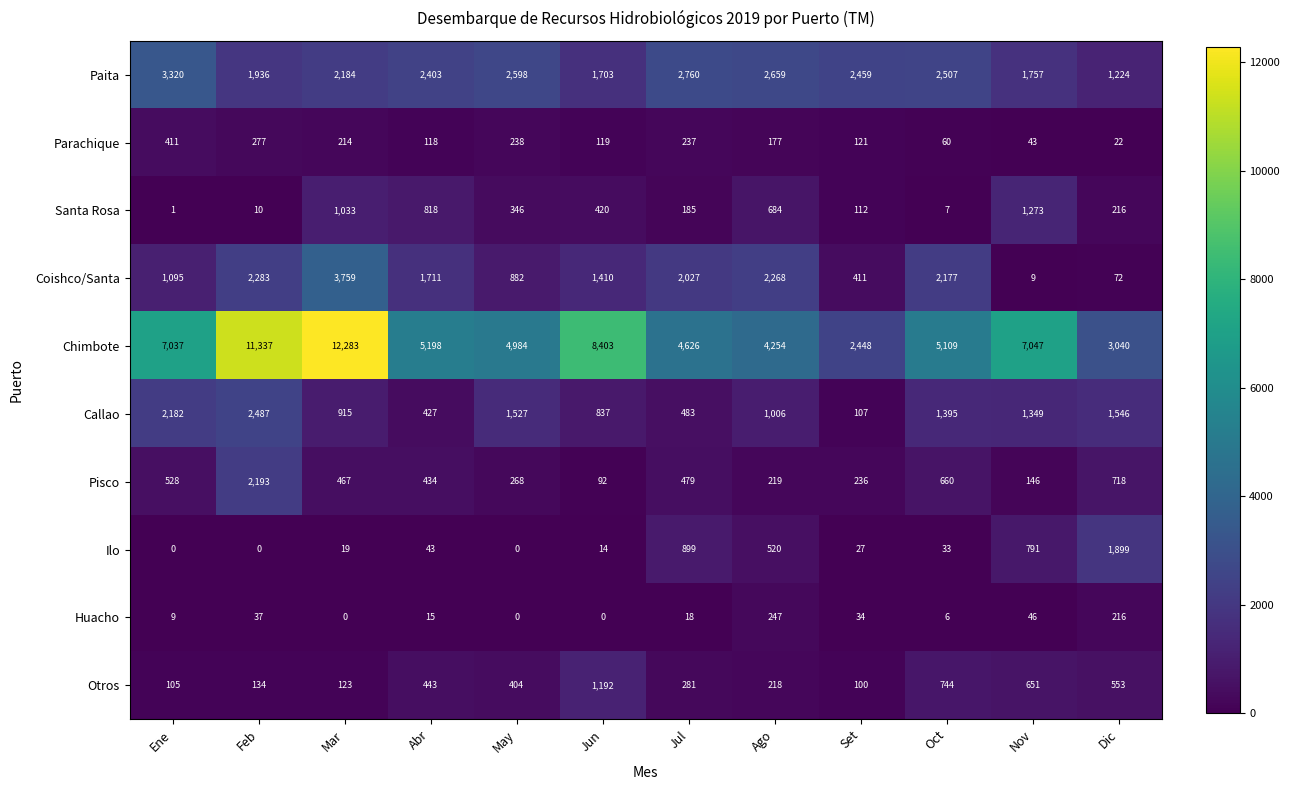

The Parachique series shows 237 at Jul. True or false?

True